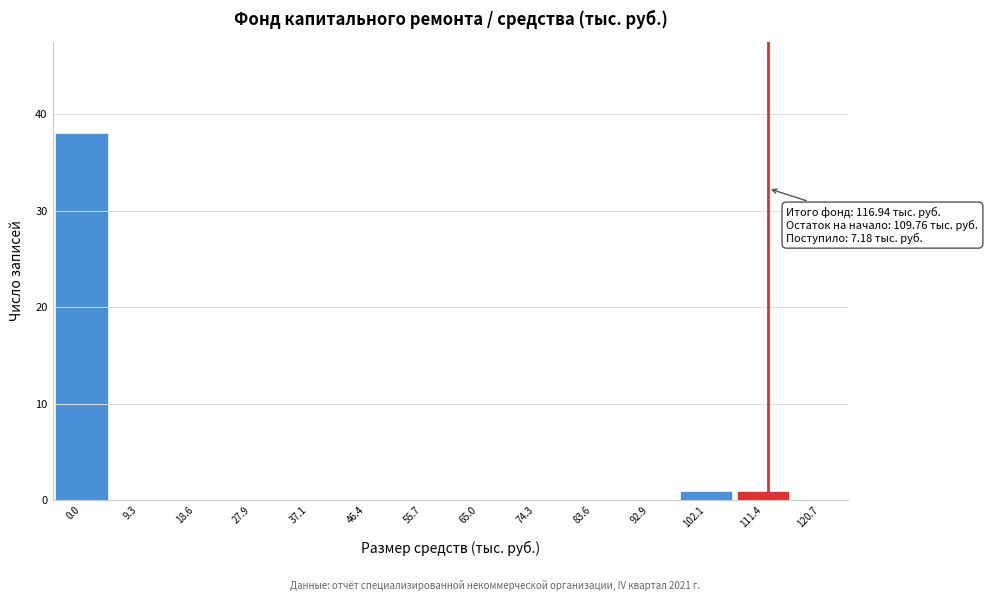

Reading left to right, list all the values displayed in this chart.

0.0=38	9.3=0	18.6=0	27.9=0	37.1=0	46.4=0	55.7=0	65.0=0	74.3=0	83.6=0	92.9=0	102.1=1	111.4=1	120.7=0